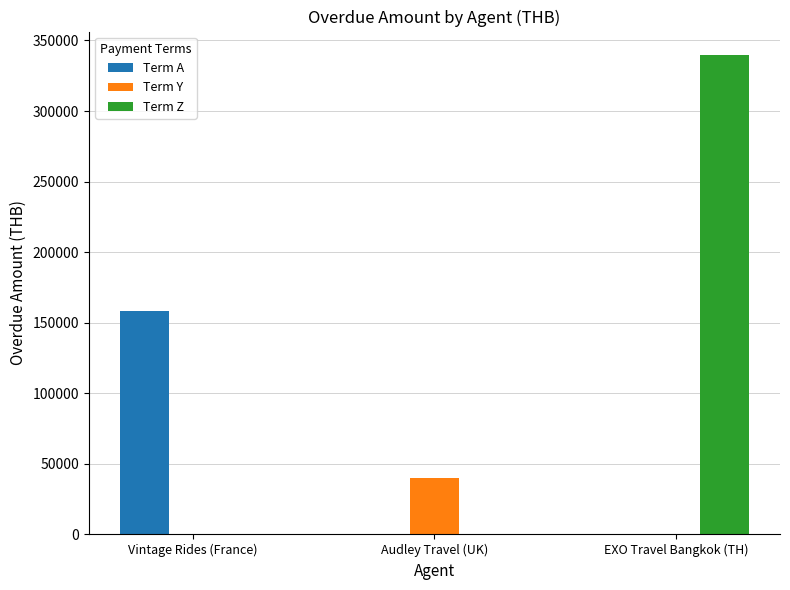

The Term Y series shows 40290 at Audley Travel (UK). True or false?

True